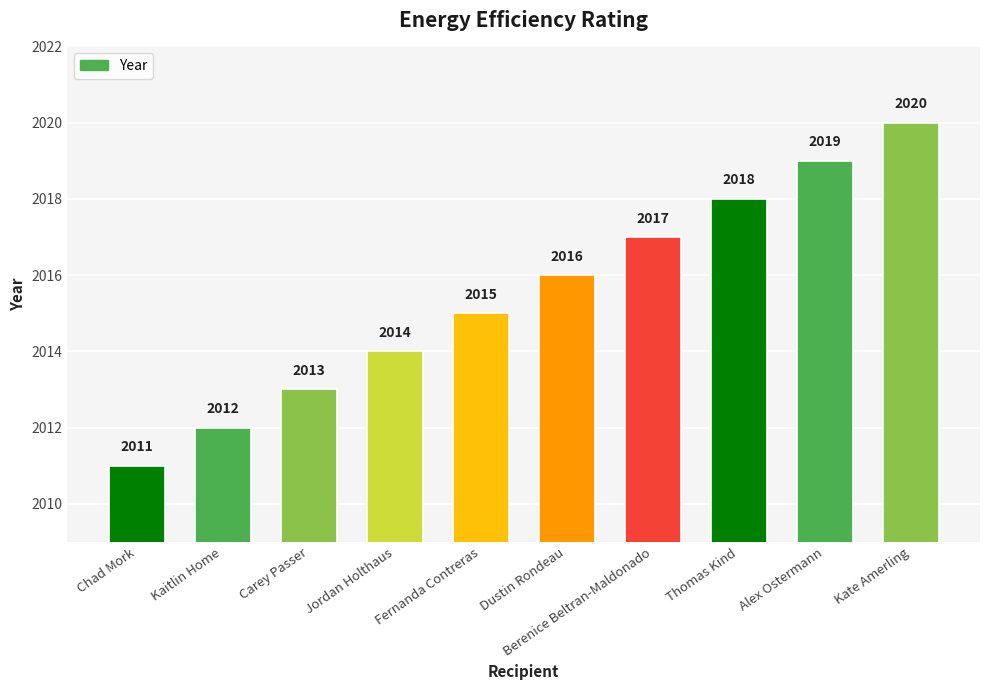

What is the greatest value displayed?

2020